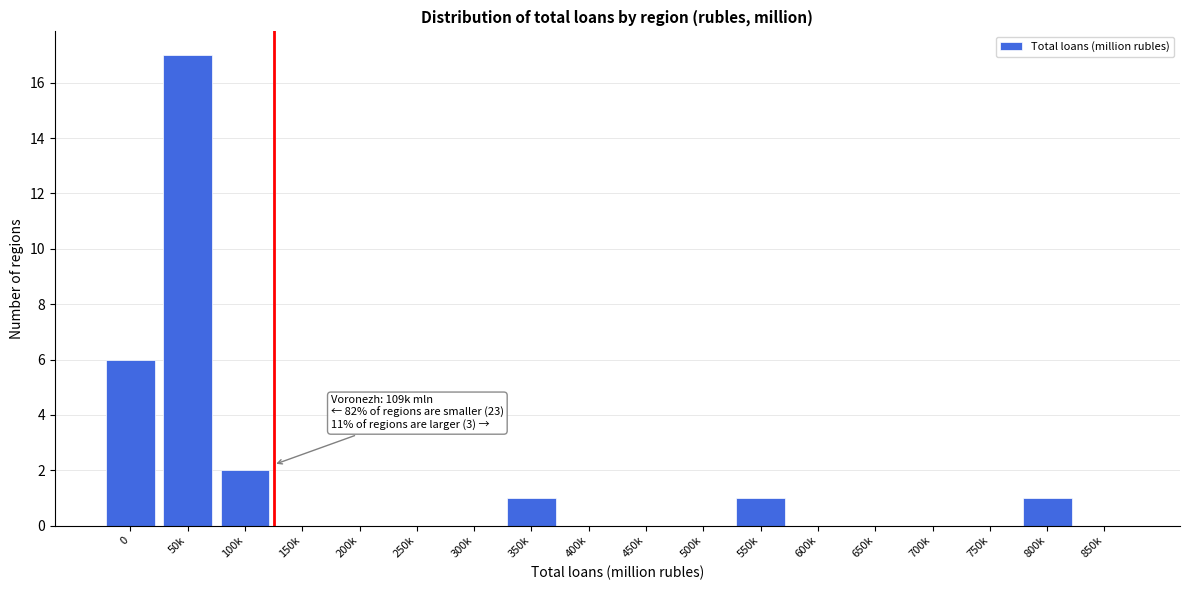

Reading right to left, transcribe all the data shown in this chart.

850k=0	800k=1	750k=0	700k=0	650k=0	600k=0	550k=1	500k=0	450k=0	400k=0	350k=1	300k=0	250k=0	200k=0	150k=0	100k=2	50k=17	0=6